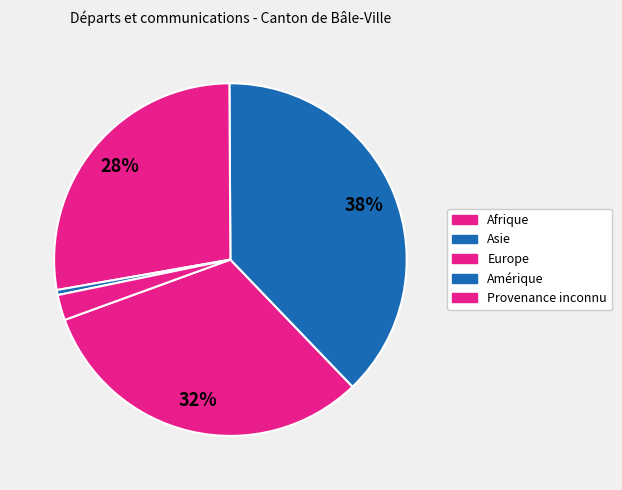

Rank the categories by value from lowest to highest.

Amérique, Provenance inconnu, Europe, Afrique, Asie